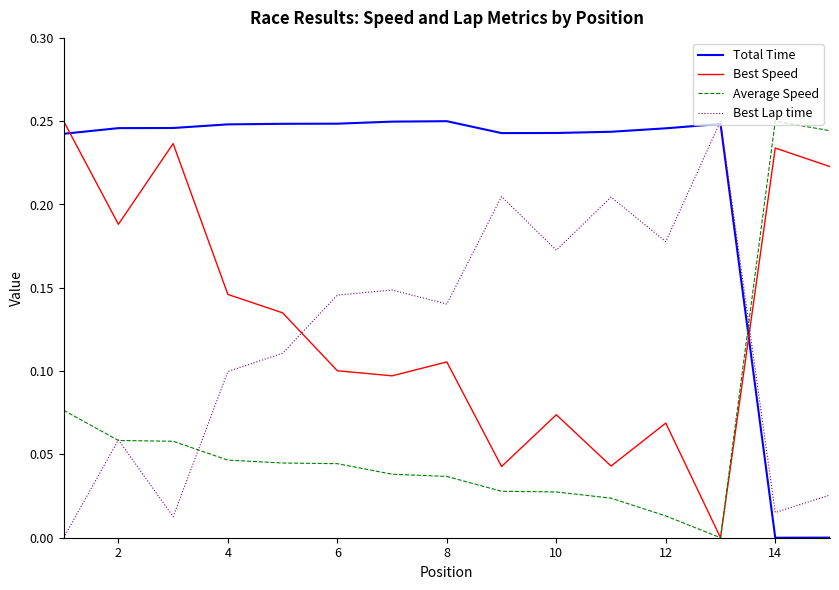

How many intersections are there between Total Time and Best Speed?

2